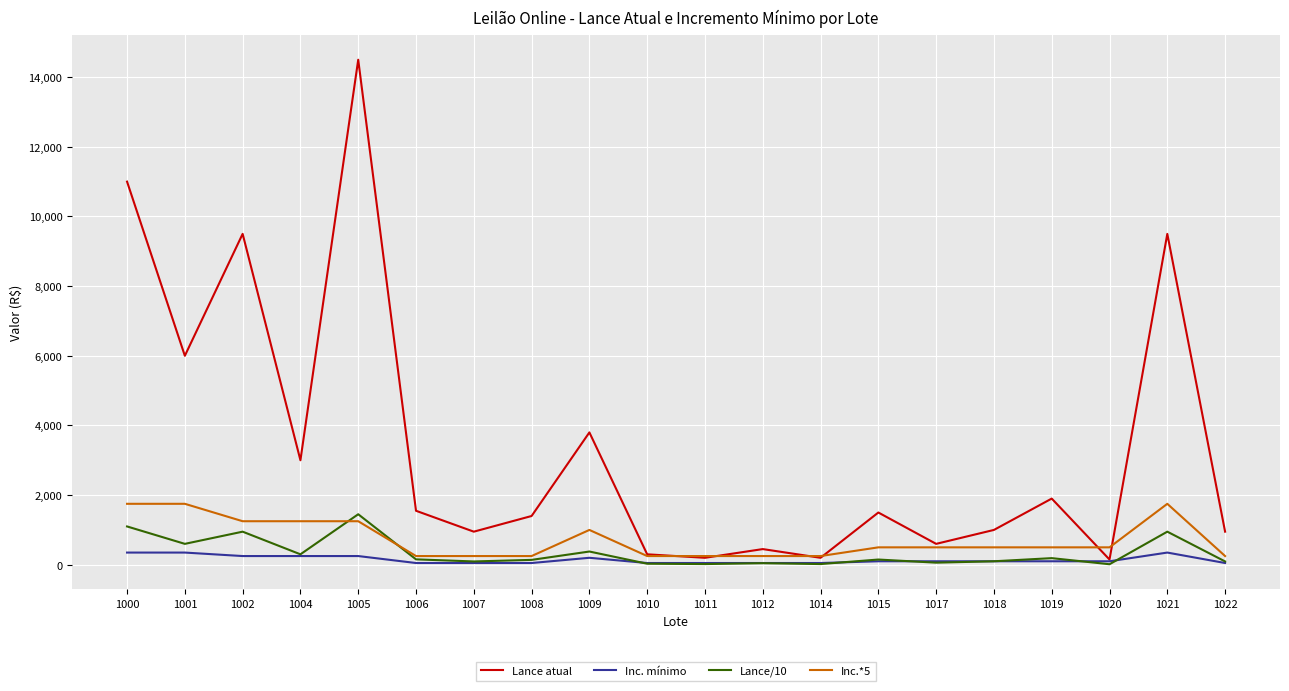

At which category is the sum across all series the highest?

1005